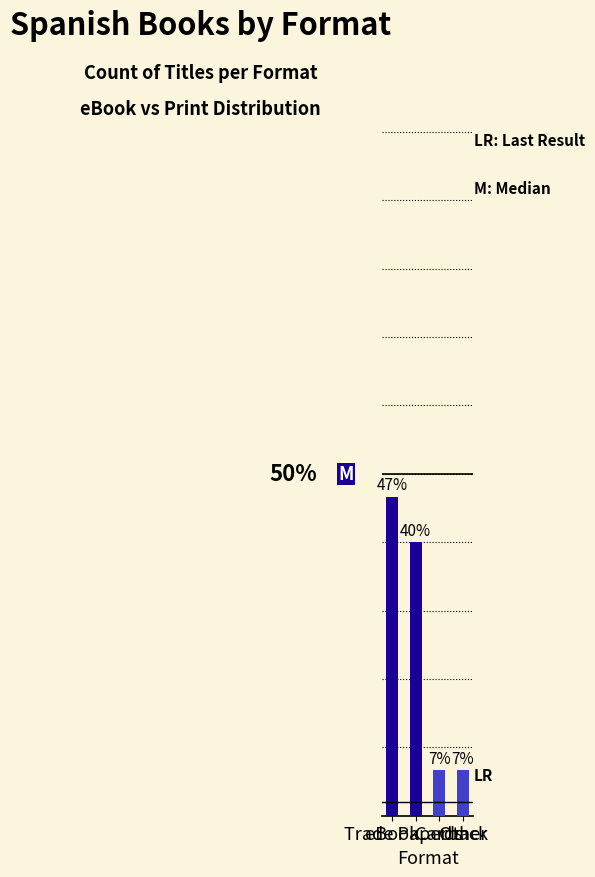

What value does the data have at Cards?

6.7